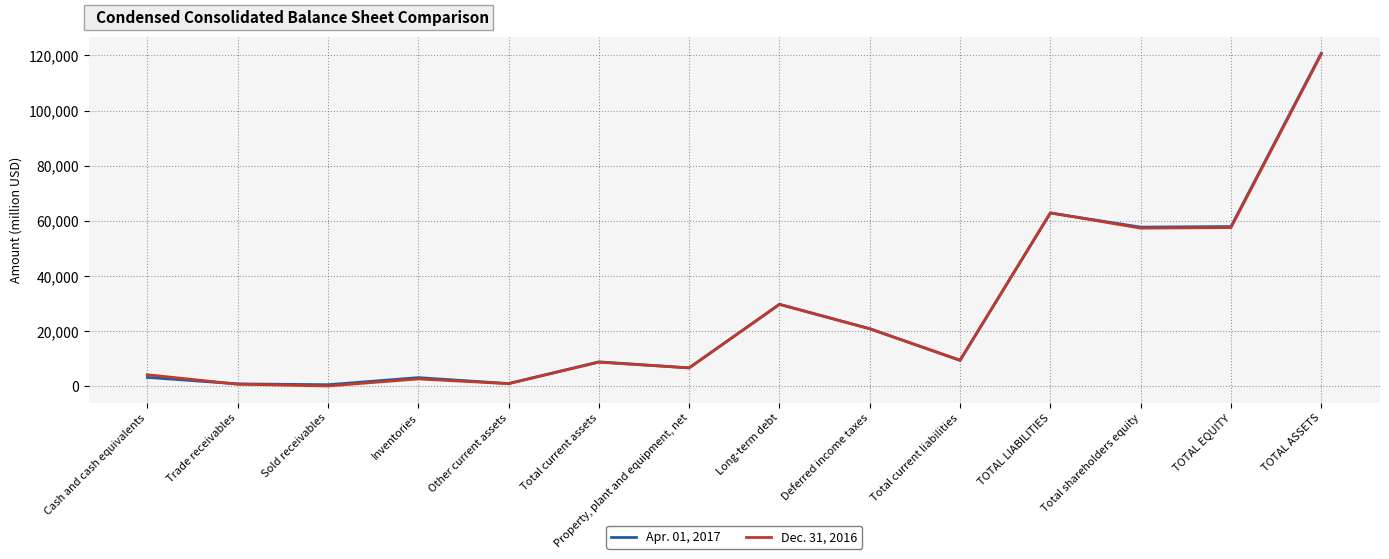

What is the minimum value for Dec. 31, 2016?

129